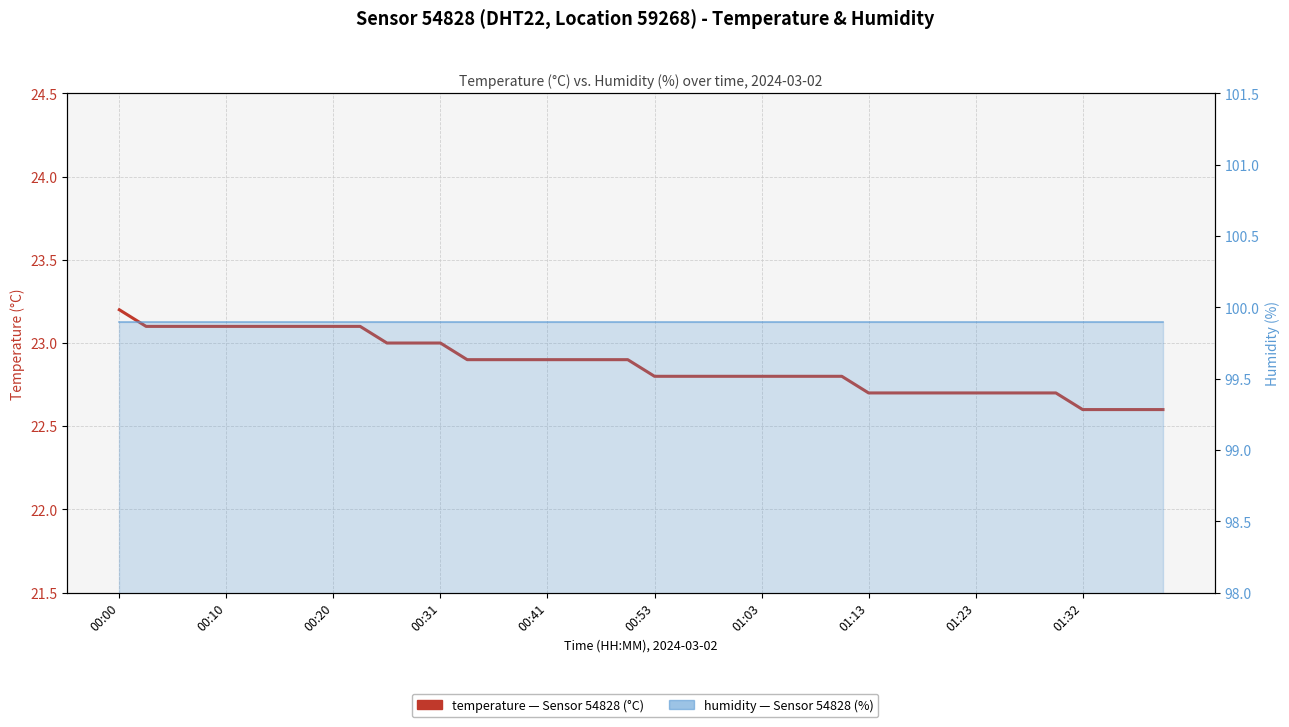

The temperature series shows 30.9 at 18. True or false?

False